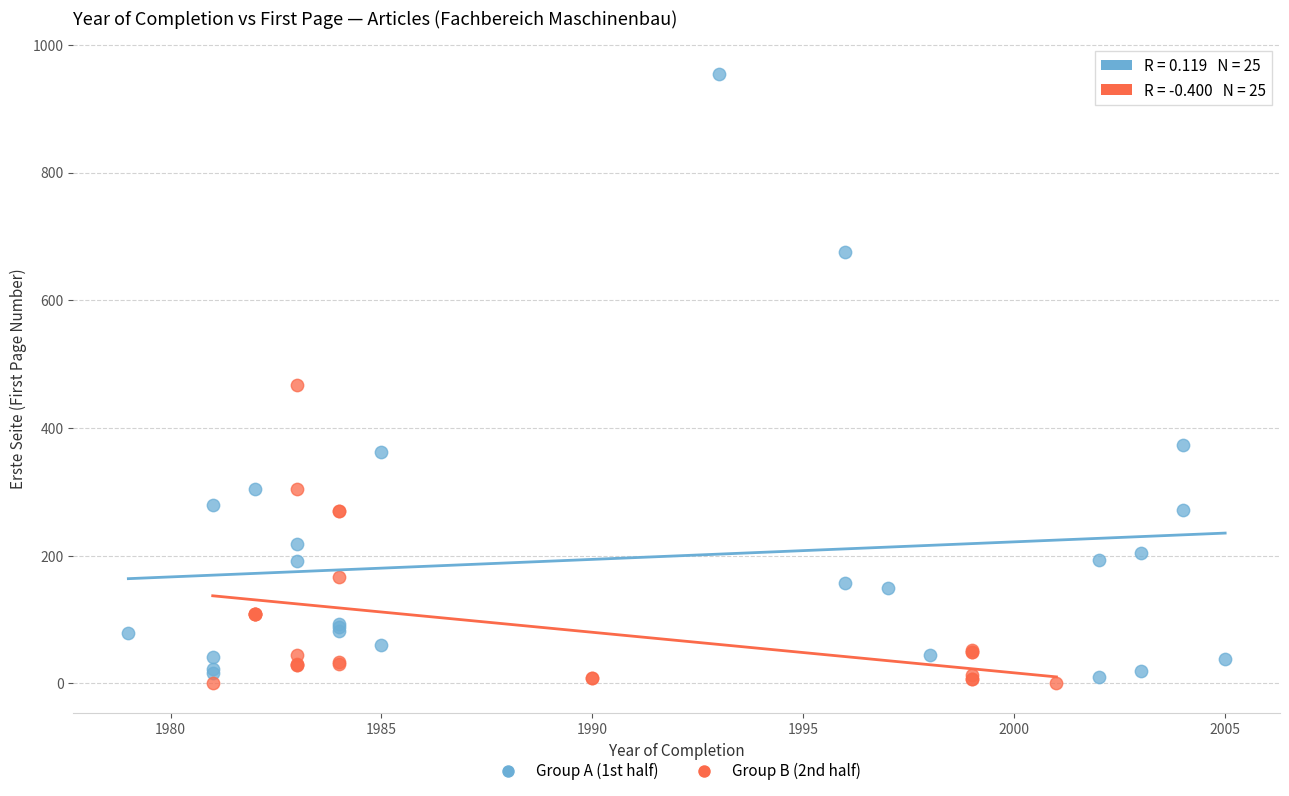

Which series has the widest spread of Y values?

Group A (1st half)